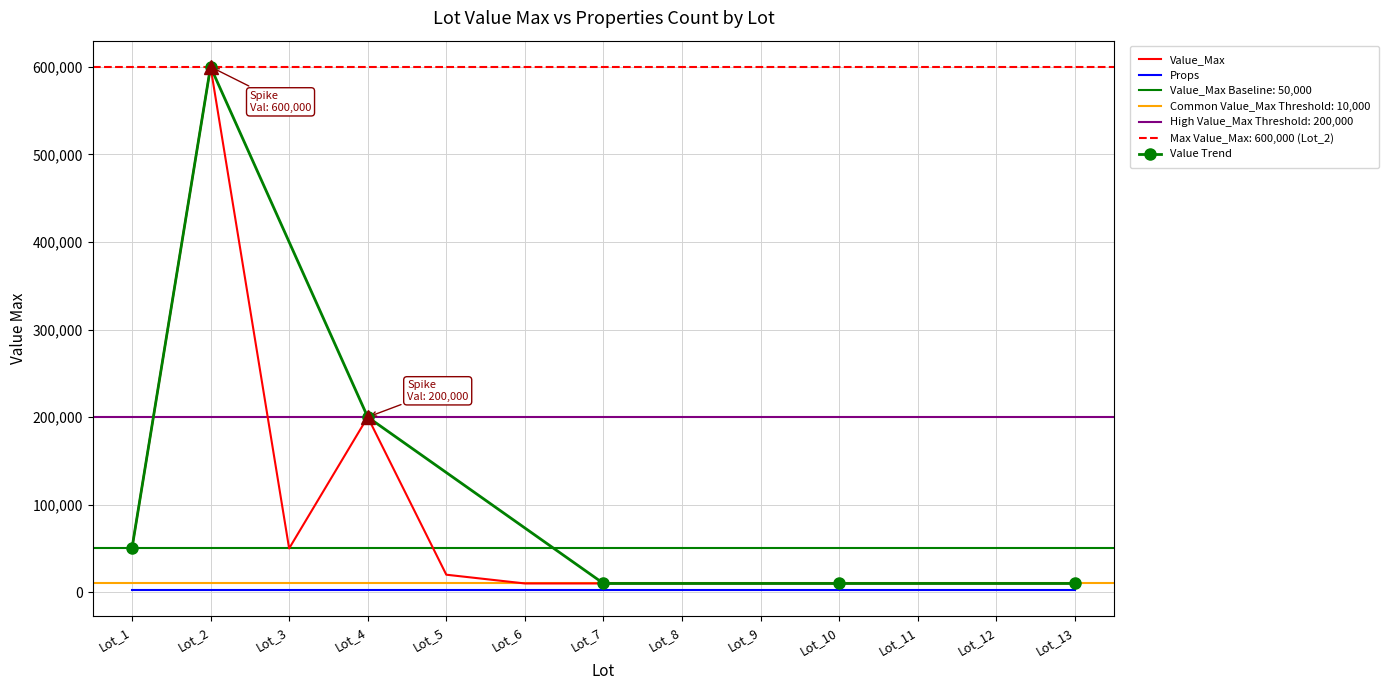

How many interior local peaks (higher than both neighbors) does the data have?

2